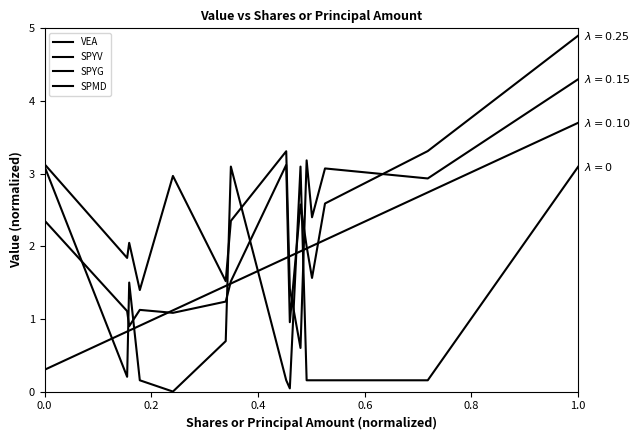

How many lines are shown in the chart?

4